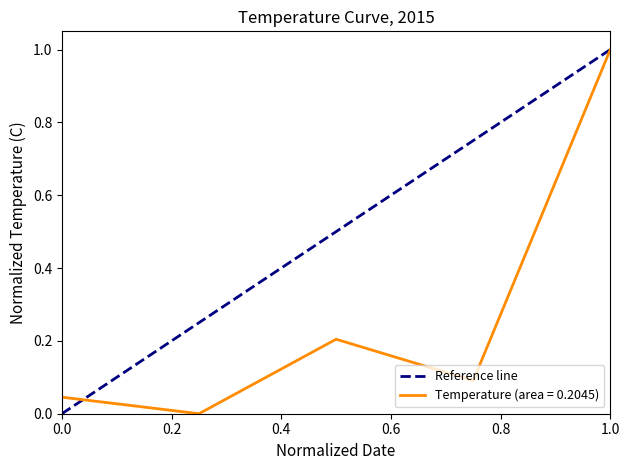

How many data points are less than 1?

1